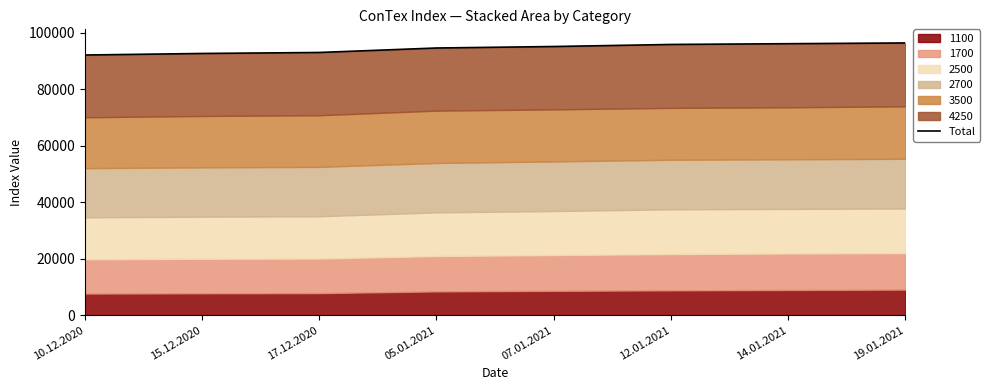

What is the greatest value displayed?

96421